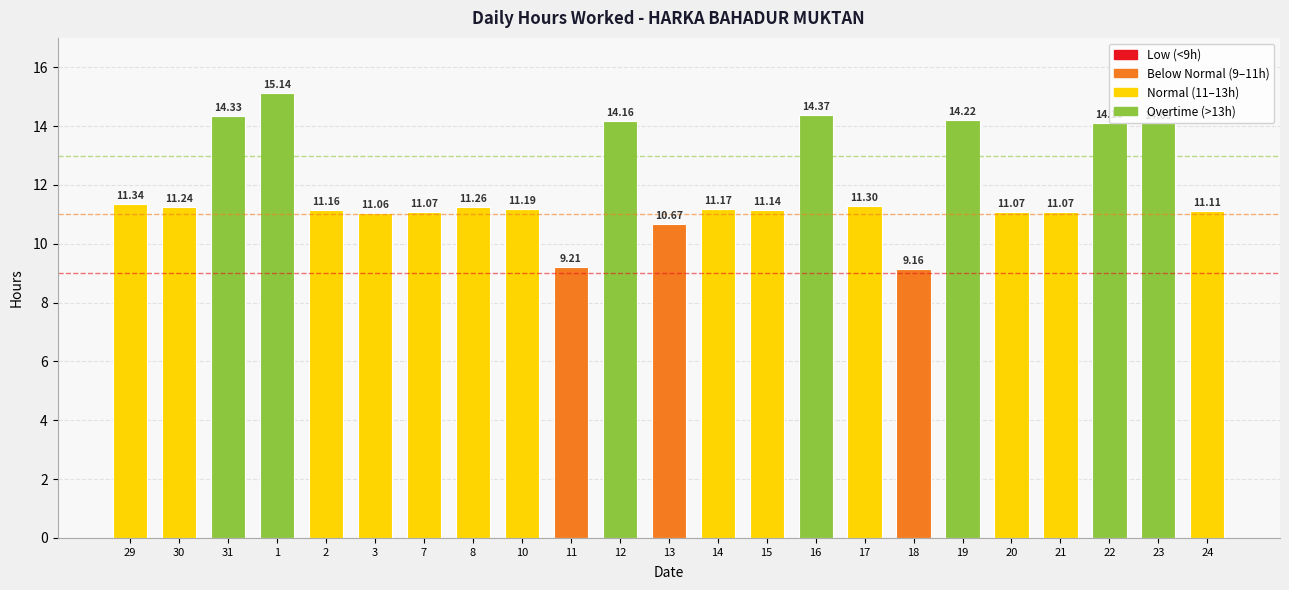

What is the difference between the values at 21 and 12?

3.1